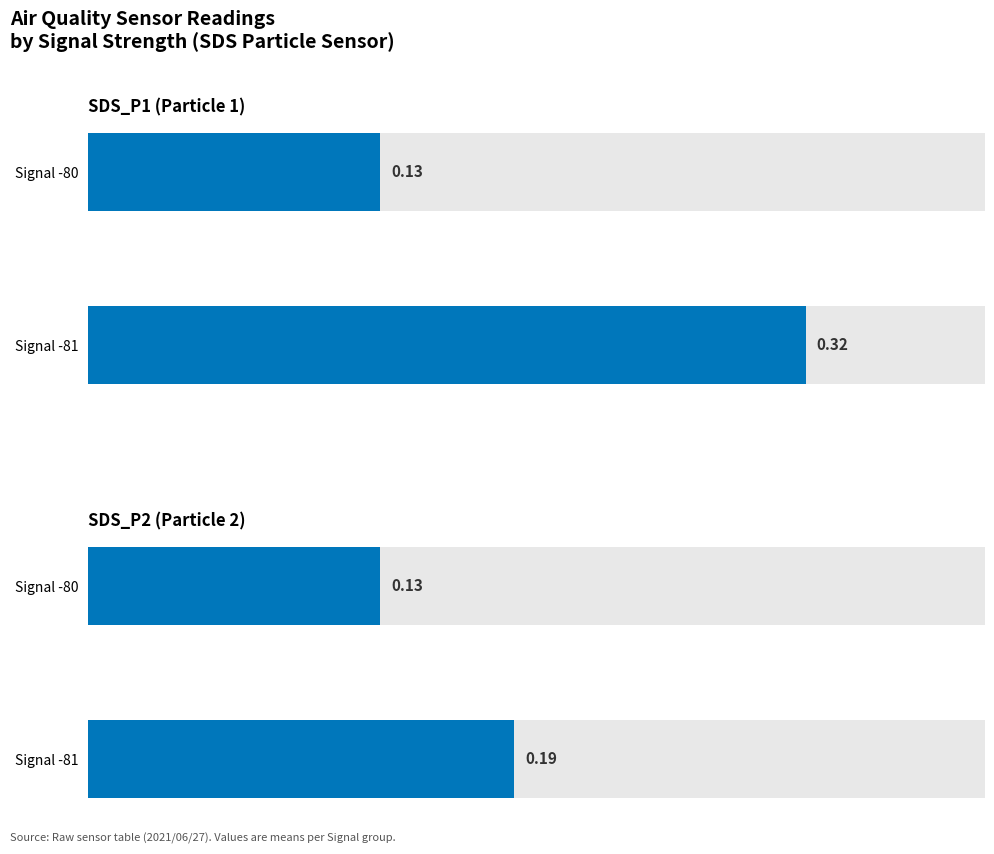

What value does the SDS_P2 (Particle 2) series have at 1?

0.1